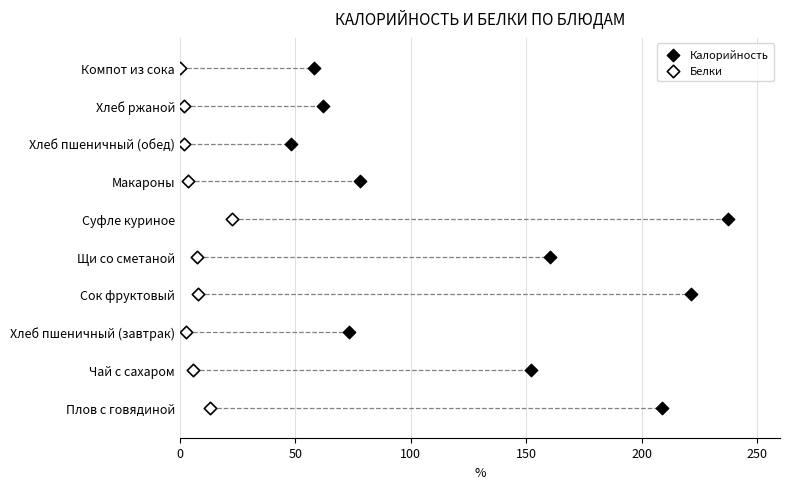

What are all the series names shown in the legend?

Калорийность, Белки